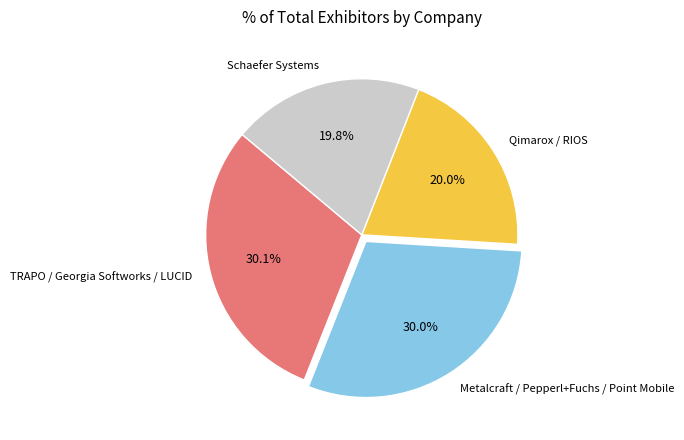

Is the sum of Metalcraft / Pepperl+Fuchs / Point Mobile and Qimarox / RIOS greater than half?

Yes